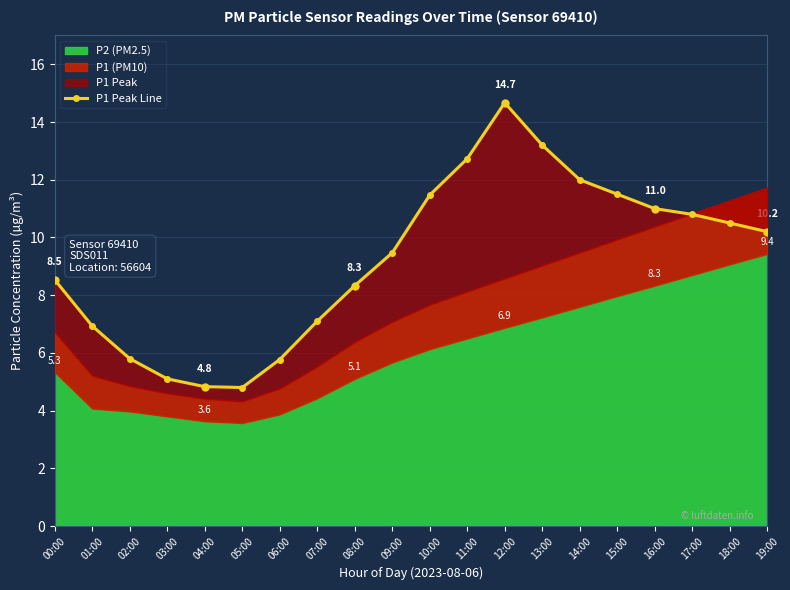

Rank the categories by value from highest to lowest.

12:00, 13:00, 11:00, 14:00, 15:00, 10:00, 16:00, 17:00, 18:00, 19:00, 09:00, 00:00, 08:00, 07:00, 01:00, 02:00, 06:00, 03:00, 04:00, 05:00